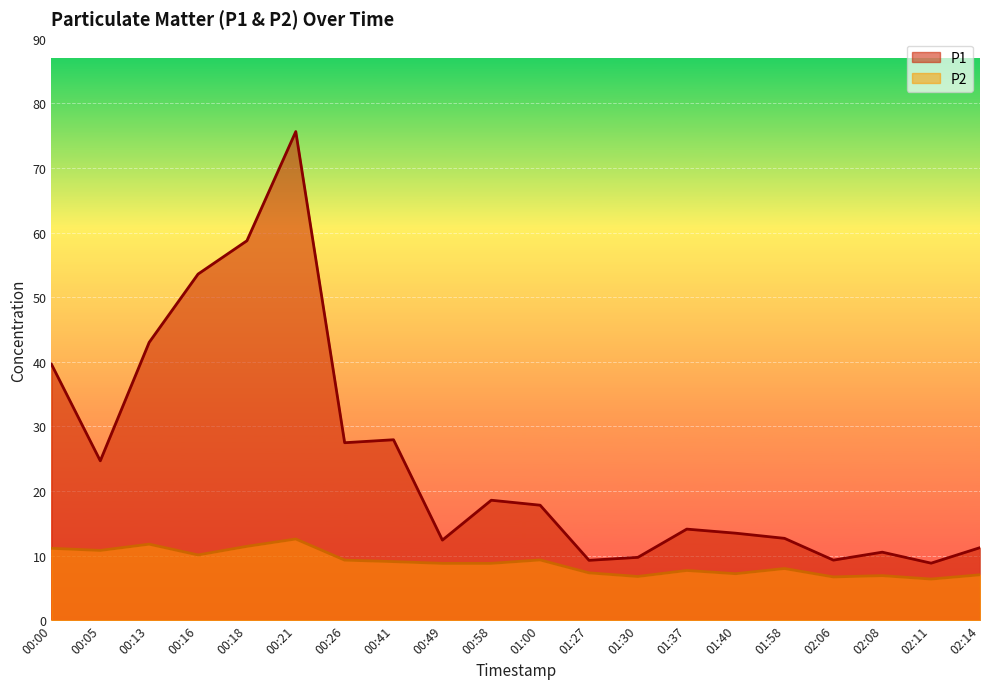

What value does the P2 series have at 02:06?

6.7